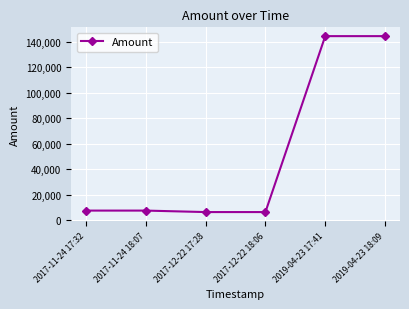

Approximately how many times larger is the value at 2017-12-22 17:28 compared to 2017-11-24 17:32?

0.8